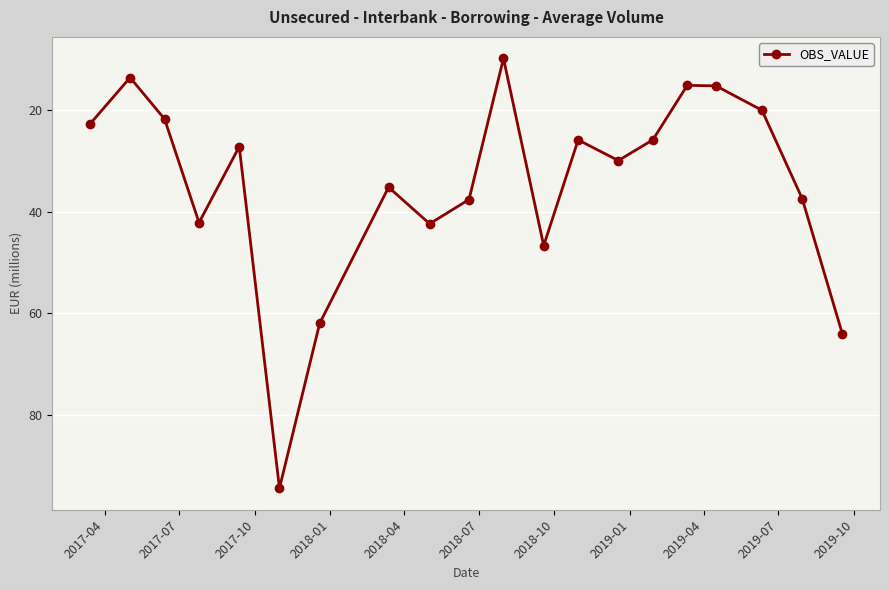

What is the maximum value shown in the chart?

94.4